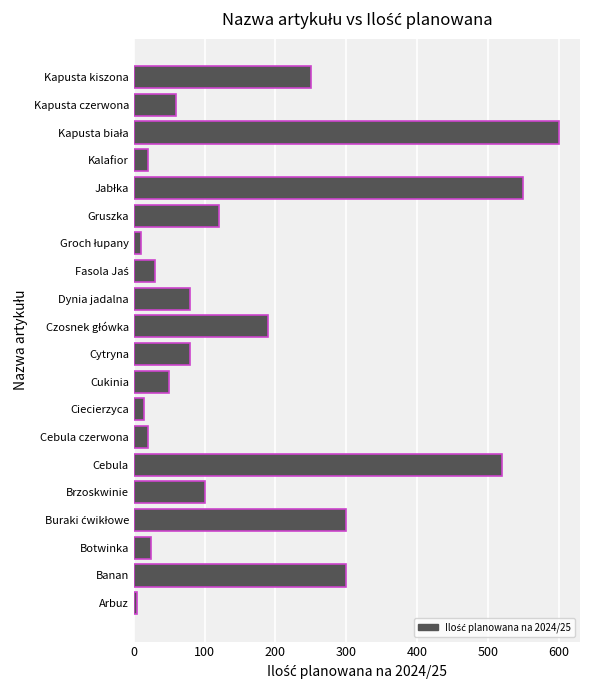

The value at Kapusta kiszona is 106. True or false?

False